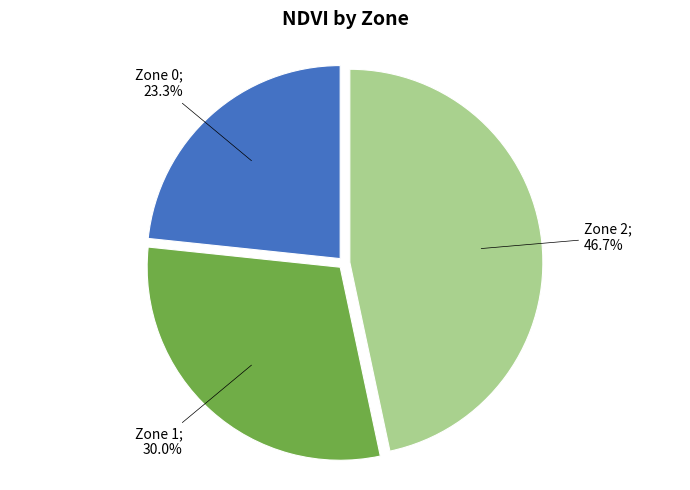

How many slices are in this pie chart?

3